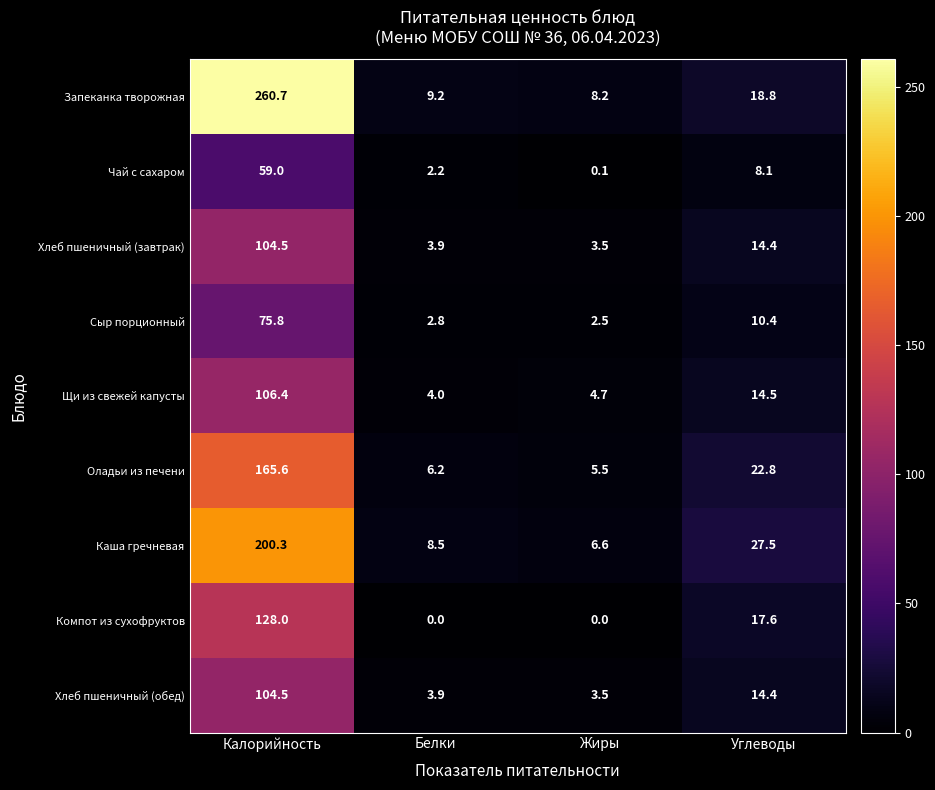

The value of Щи из свежей капусты at Калорийность is 106.4. True or false?

True